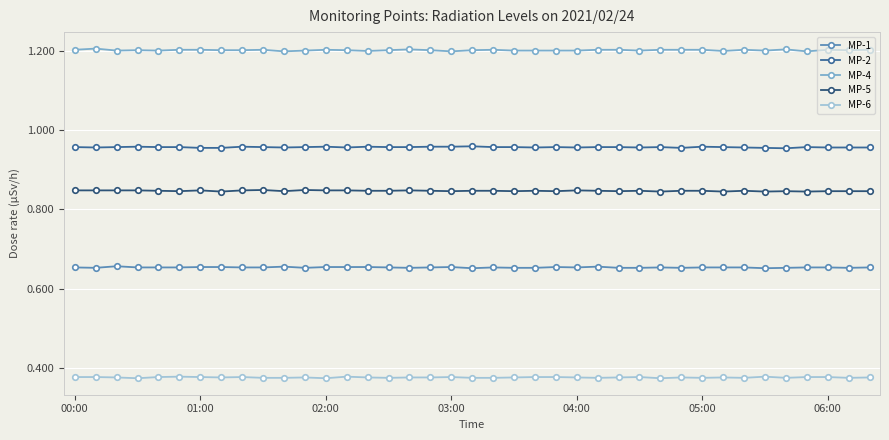

Which series has the largest total across all categories?

MP-4